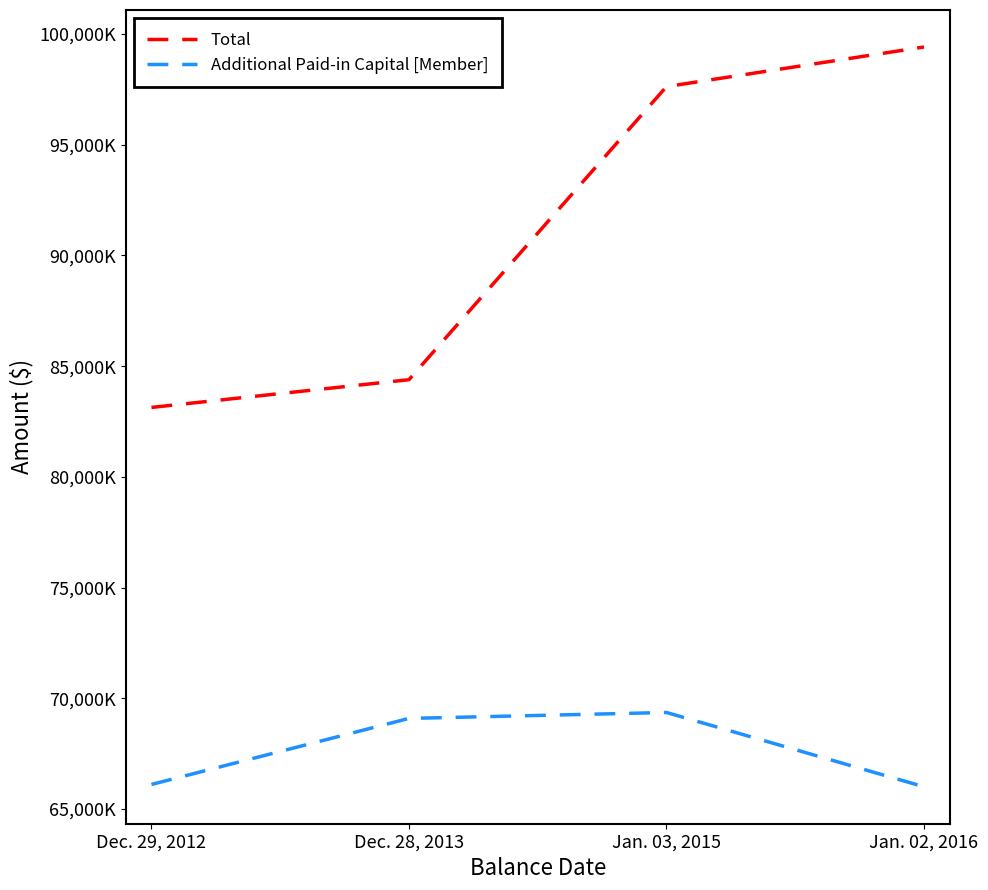

What is the value of the Additional Paid-in Capital [Member] point at the 3rd from the left?

69362000